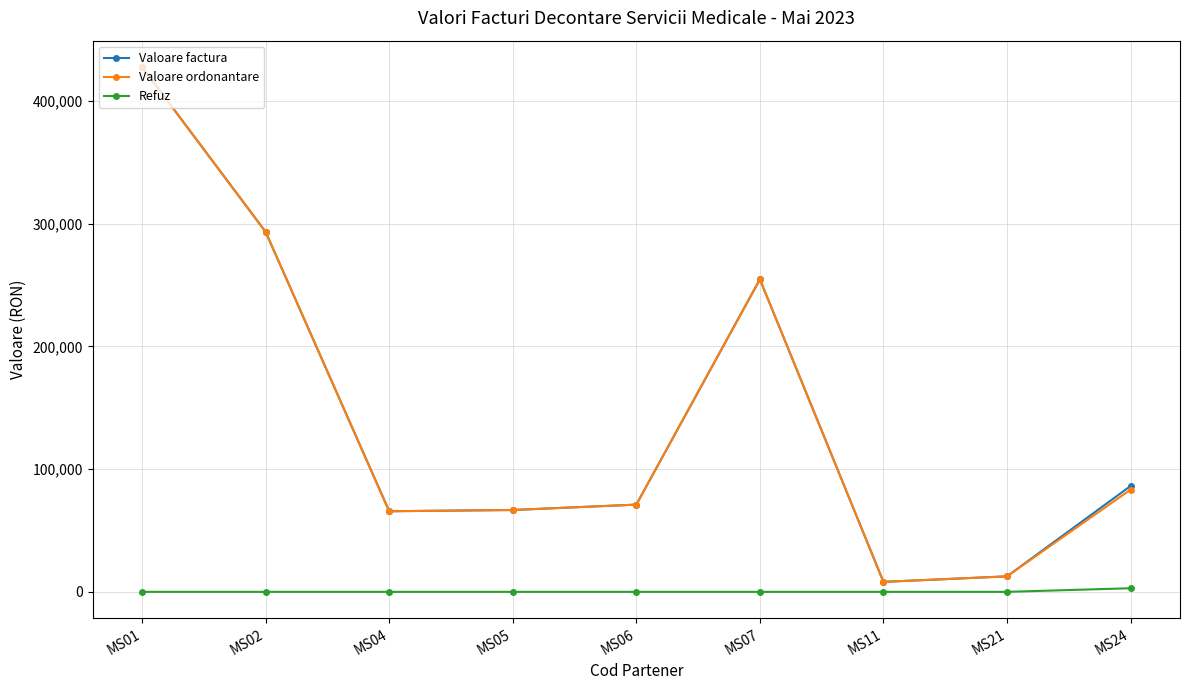

What is the highest value of the Valoare ordonantare series?

427856